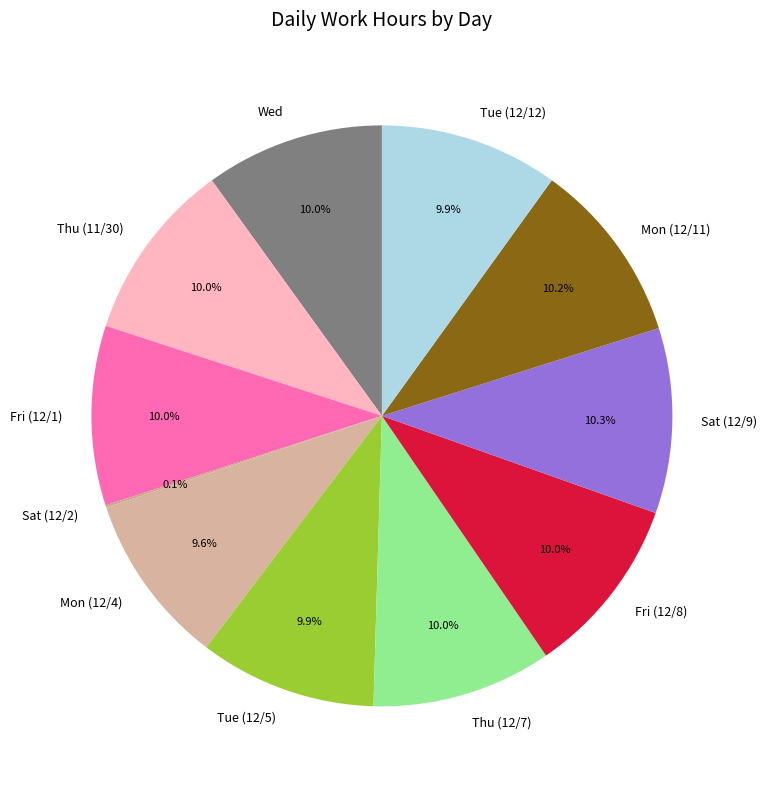

Do Fri (12/1) and Mon (12/4) together represent more than half of the pie?

No